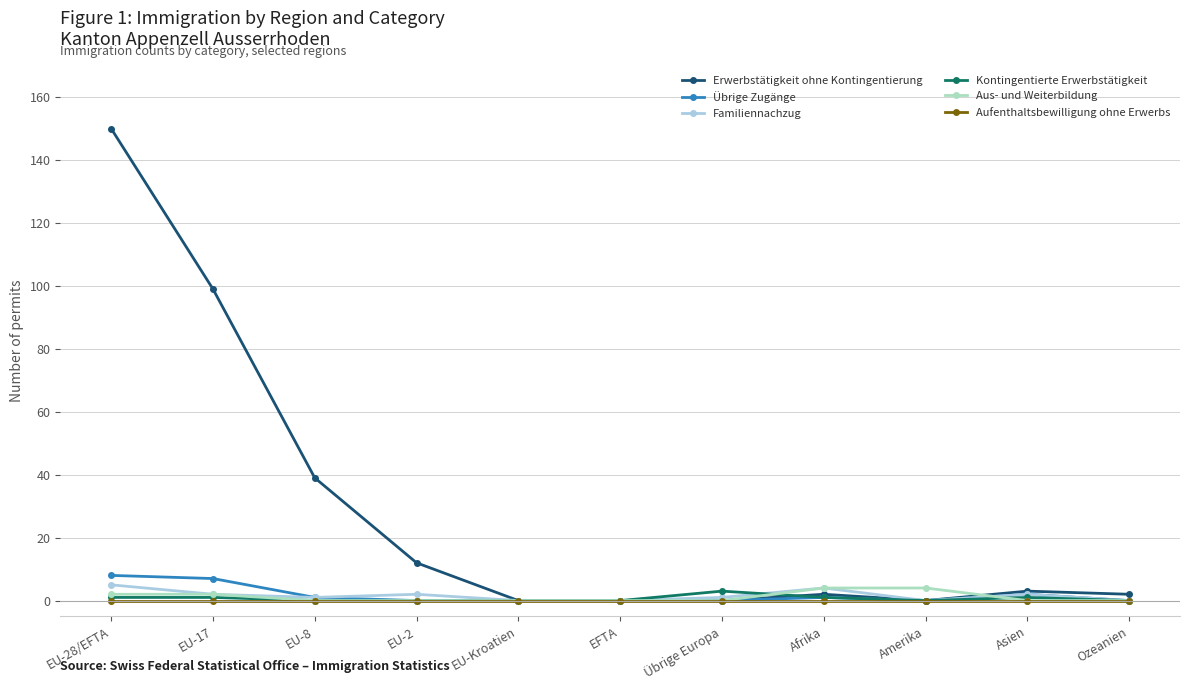

What is the spread (max minus min) of values at Amerika?

4